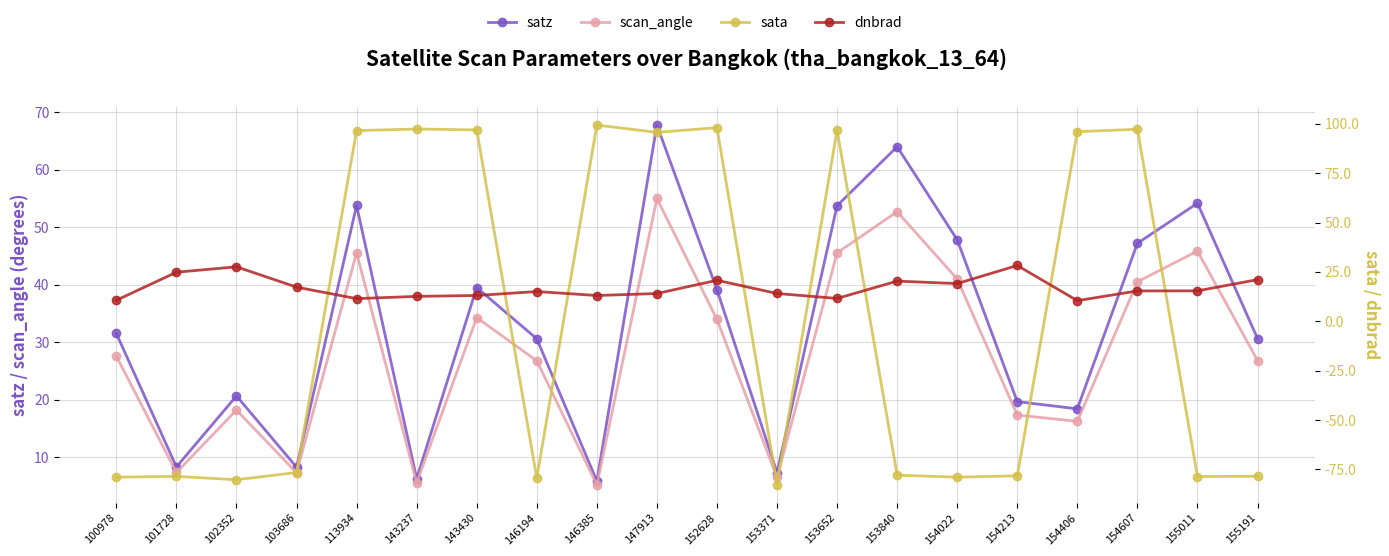

What is the spread (max minus min) of values at 146385?

94.2